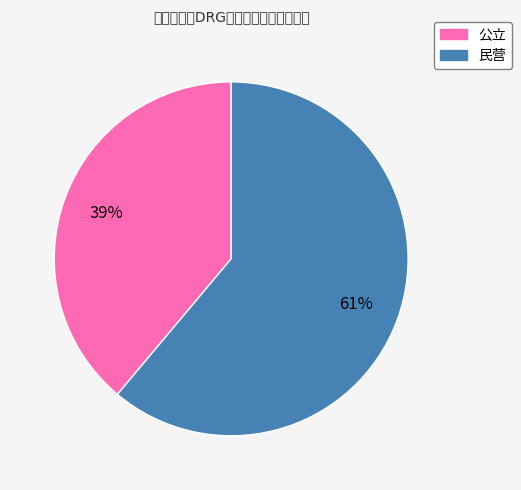

Between 公立 and 民营, which is larger?

民营